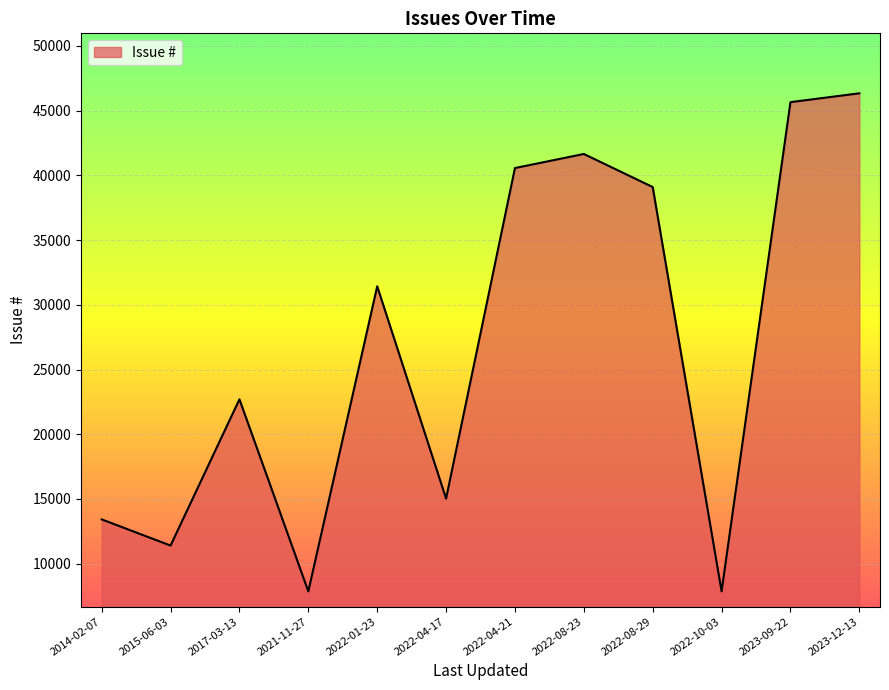

Between 2022-08-23 and 2021-11-27, which is larger?

2022-08-23